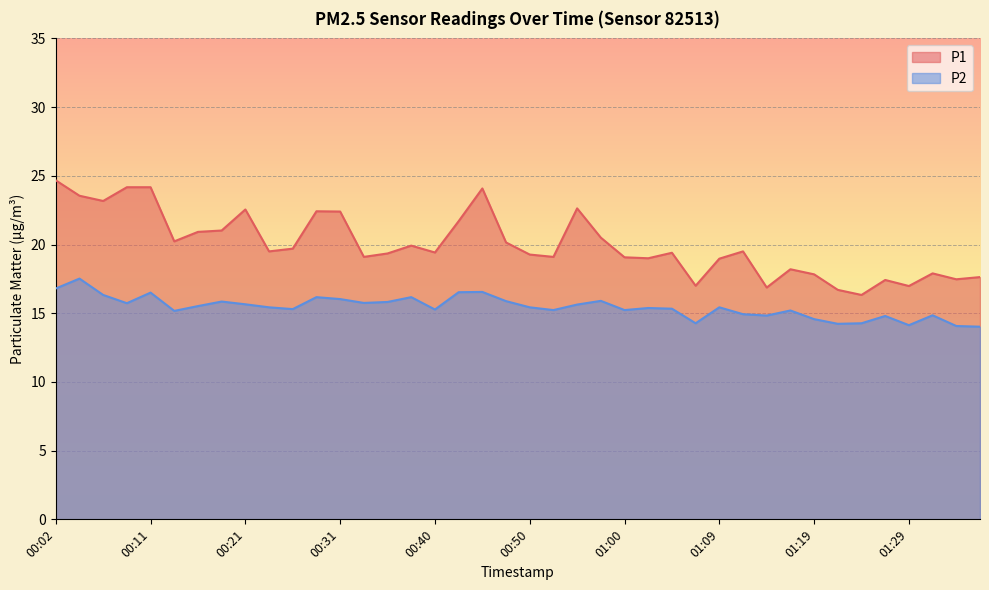

List the series in order of their overall mean, highest first.

P1, P2